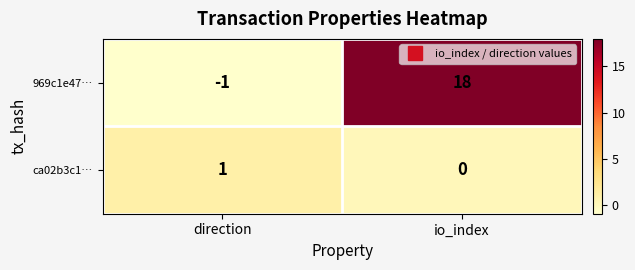

Reading left to right, list all the values displayed in this chart.

969c1e47…: direction=-1	io_index=18
ca02b3c1…: direction=1	io_index=0